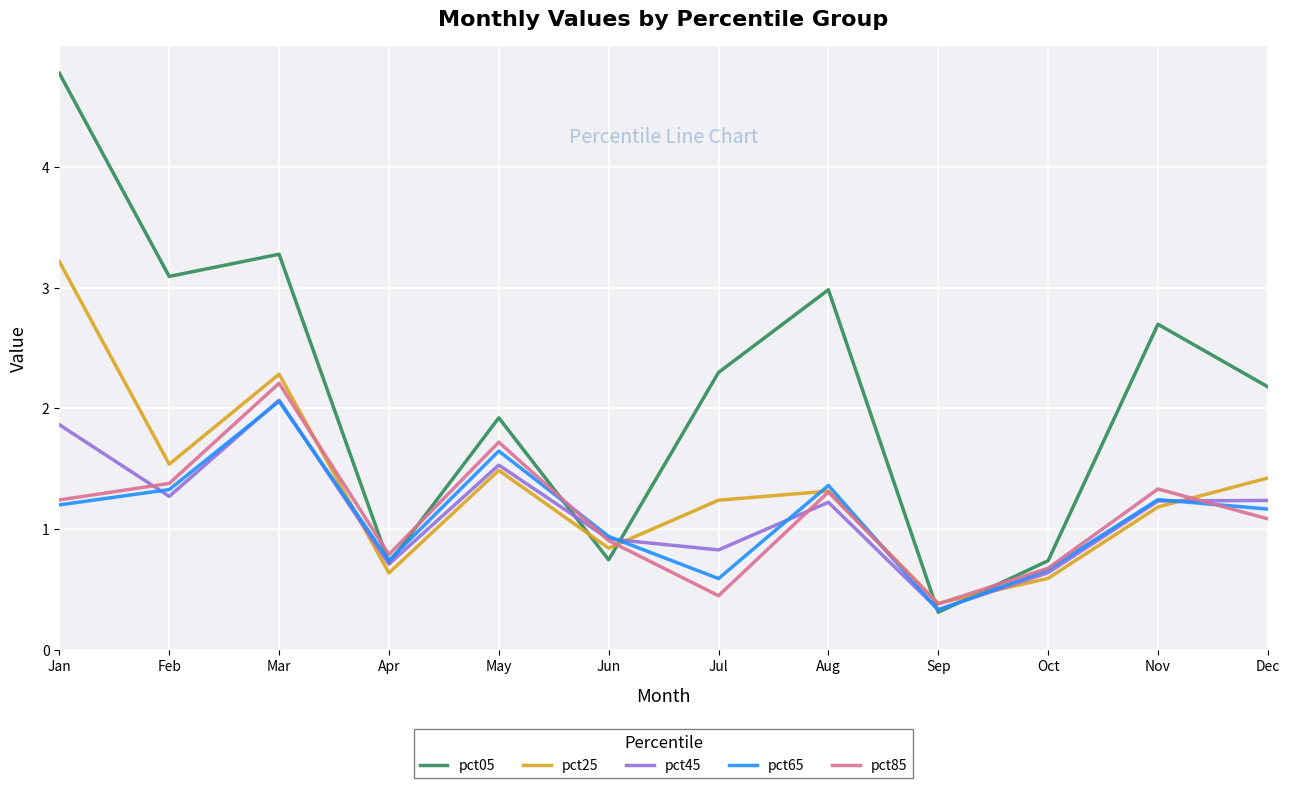

Which series has the largest total across all categories?

pct05